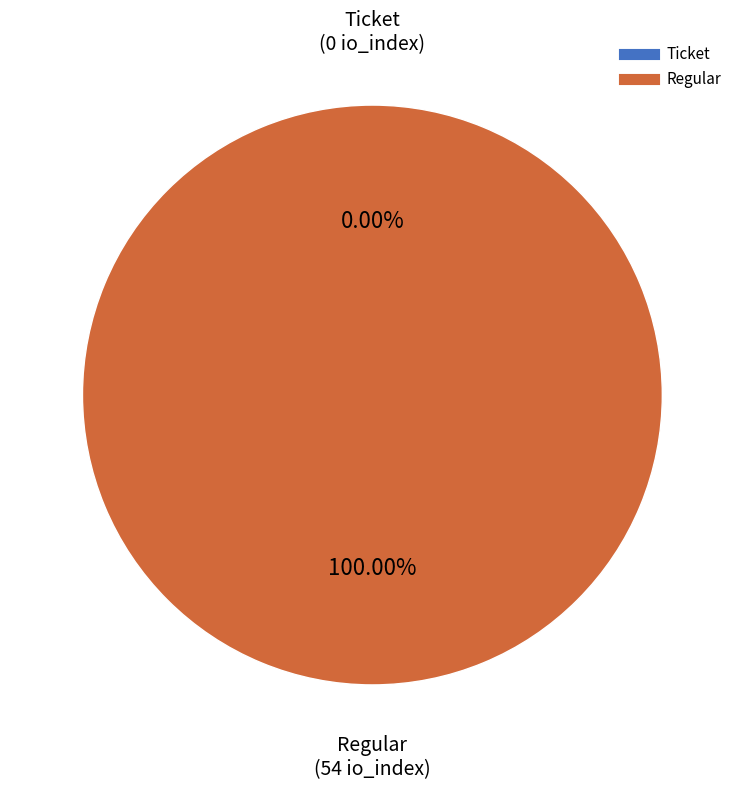

What is the largest slice in the pie chart?

Regular (io_index=54)